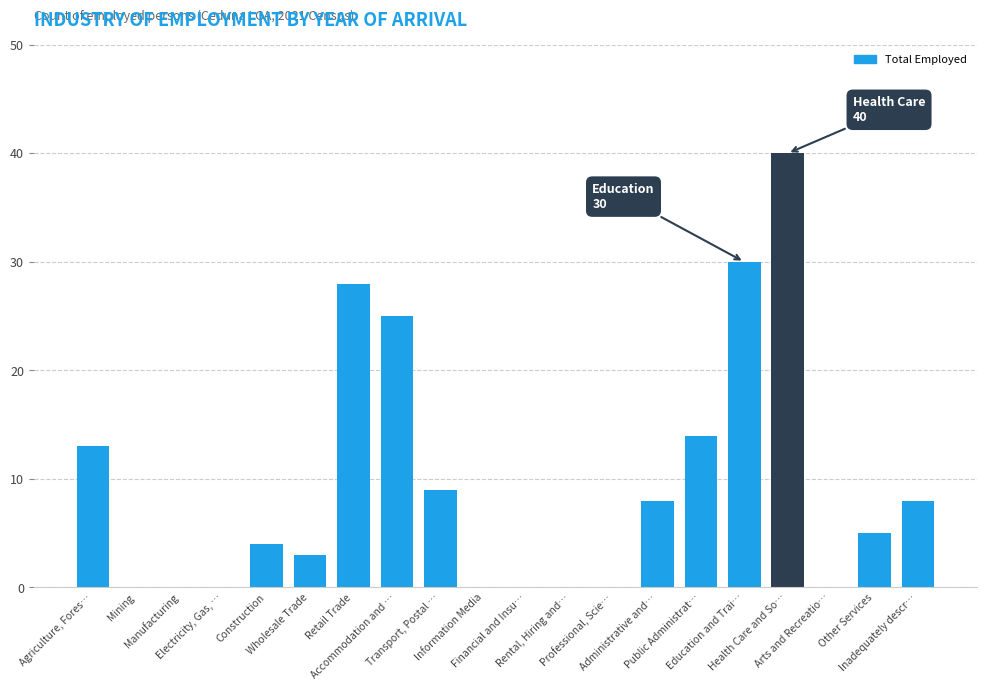

What is the sum of all values?

187